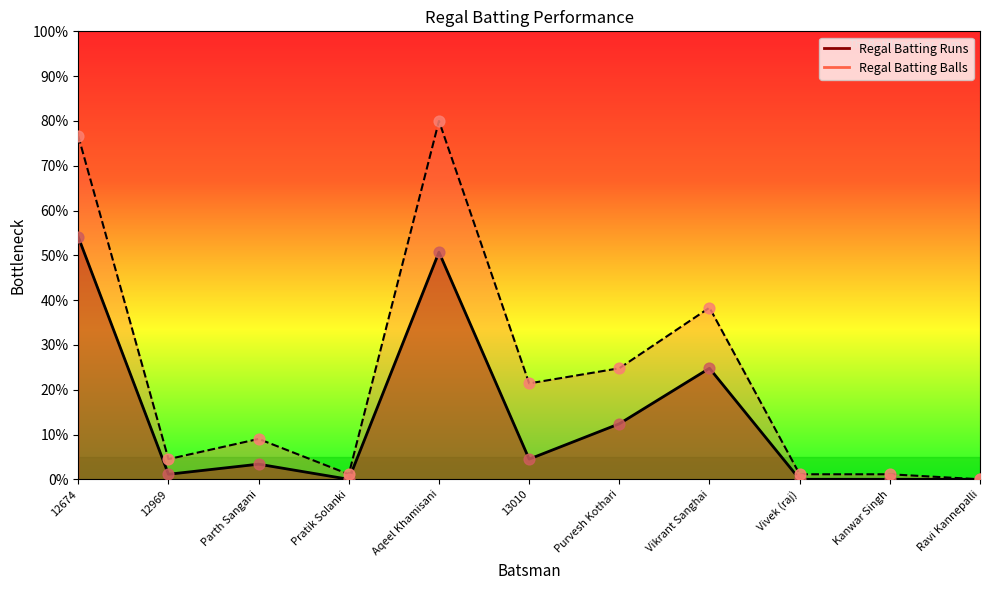

Which series has the largest total across all categories?

Regal Batting Balls